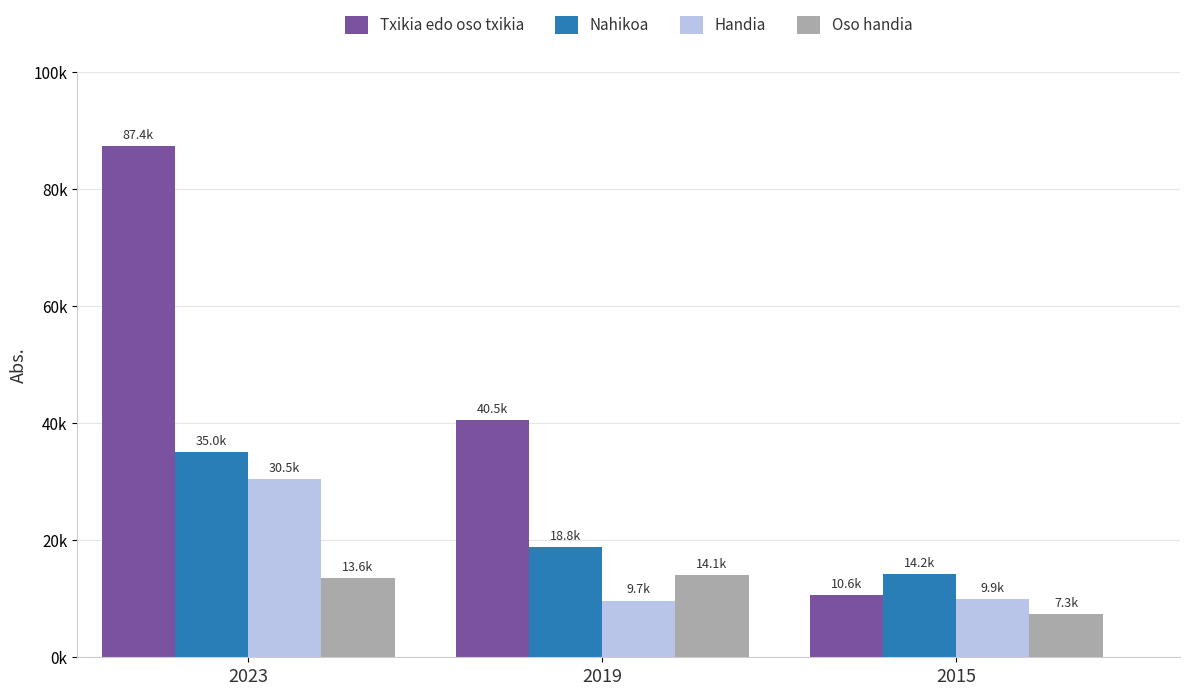

What is the sum of all Txikia edo oso txikia values?

138546.9